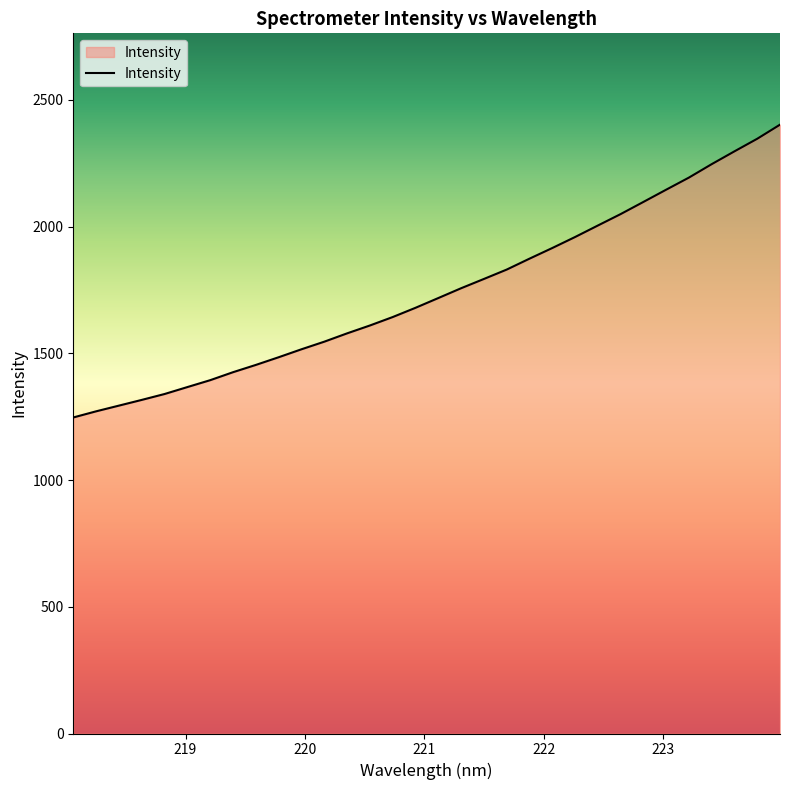

What is the maximum value shown in the chart?

2401.9